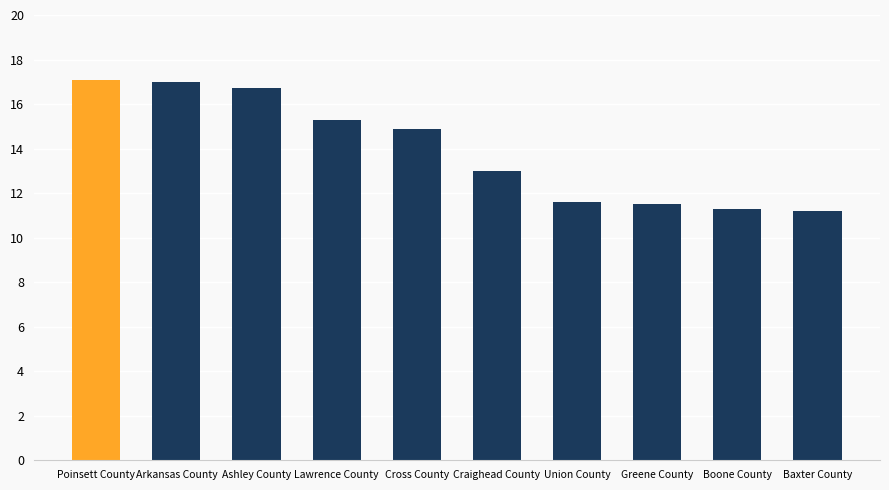

How many series are shown in this chart?

1